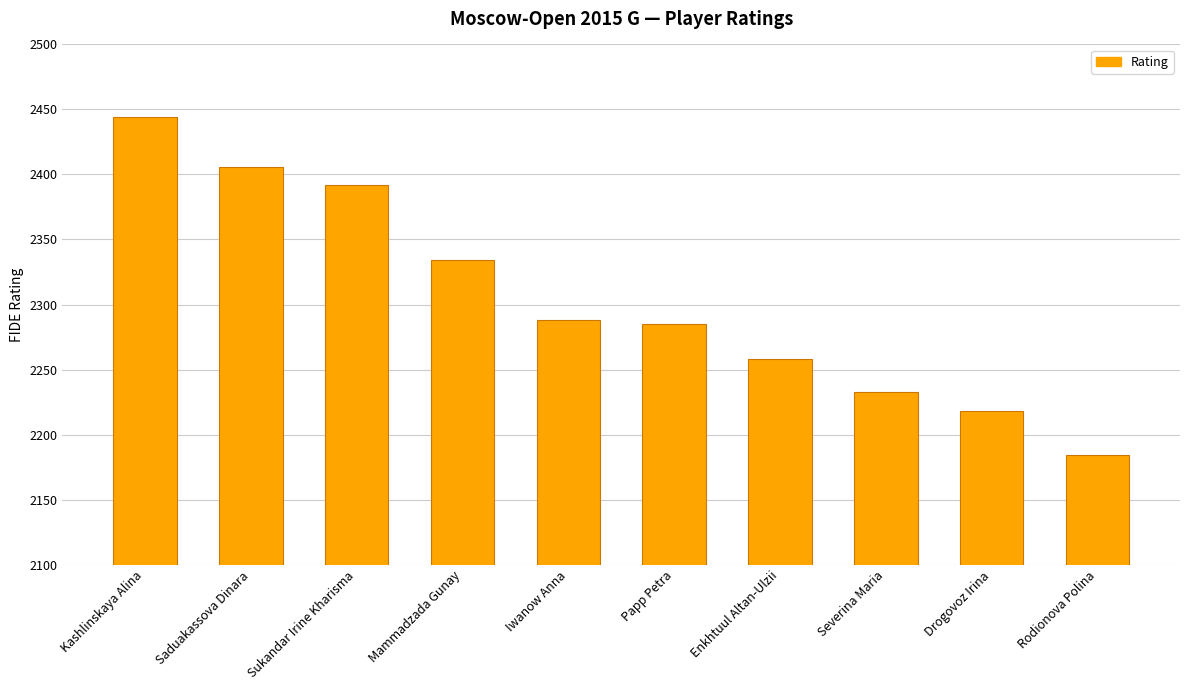

What is the label of the 8th bar from the left?

Severina Maria